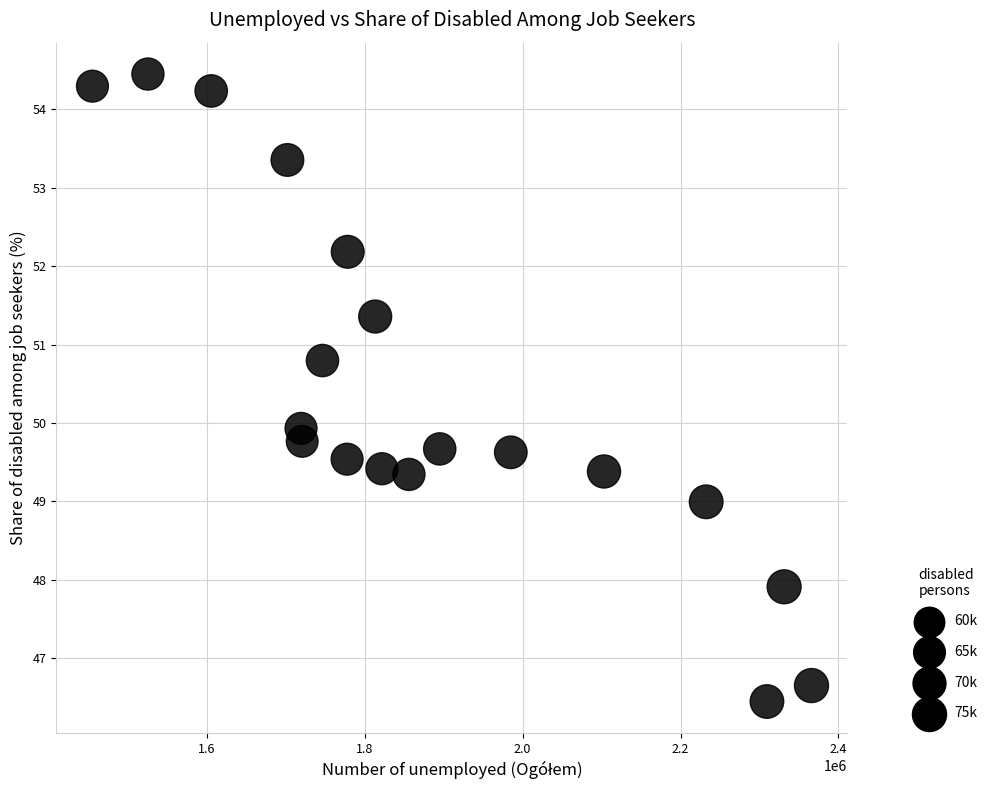

What is the range of X values (max minus min)?

910485.0